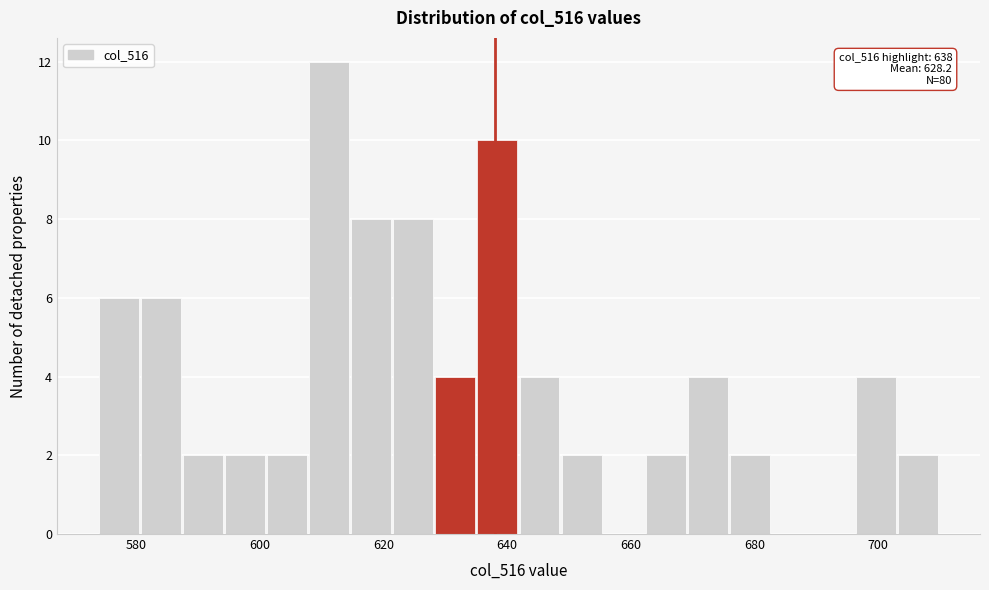

Around what value on the x-axis is the tallest bar? Give the approximate position of its centre, as read against the axis.

612